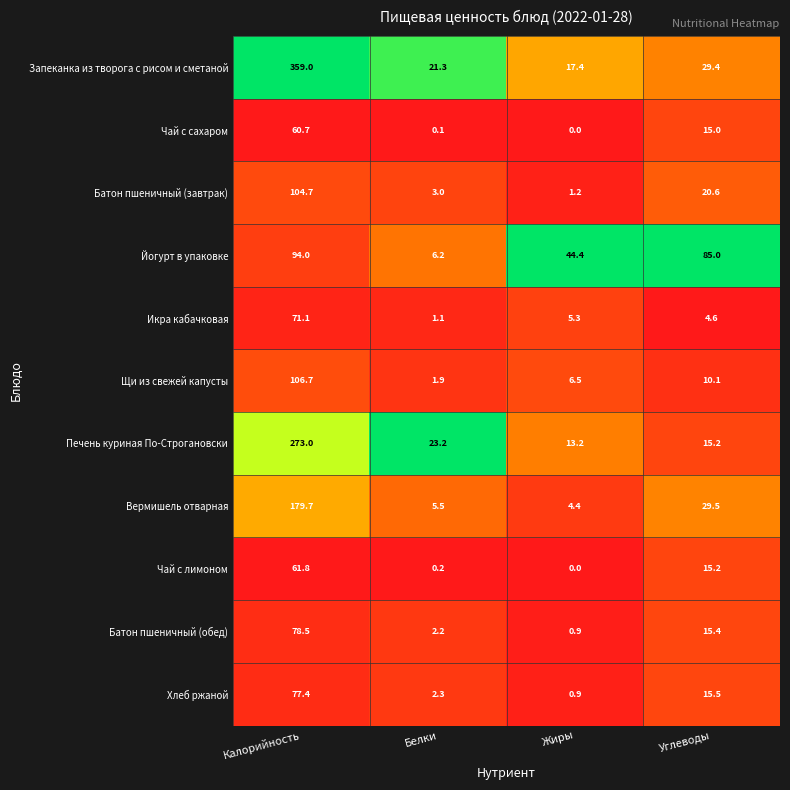

True or false: Батон пшеничный (завтрак) has a value of 0.8 at Жиры.

False